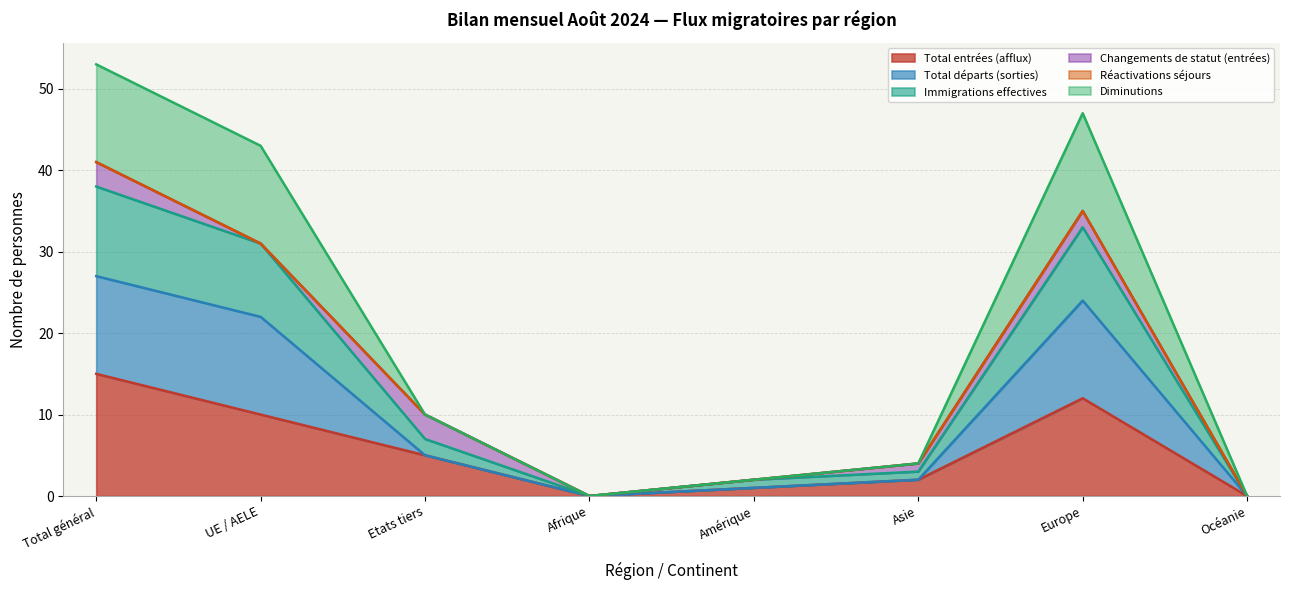

What is the difference between the highest and lowest values at Amérique?

1